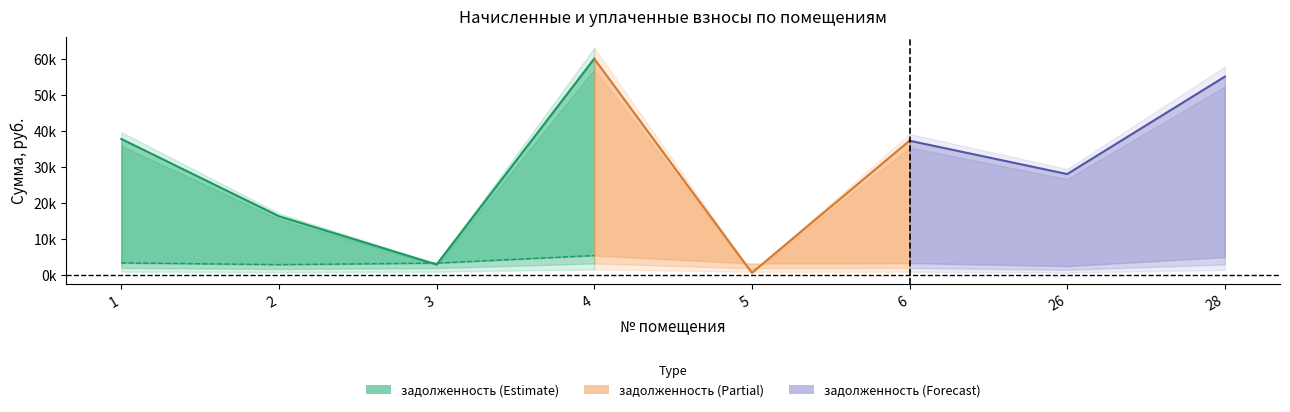

What is the difference between the highest and lowest values at 28?

49989.4